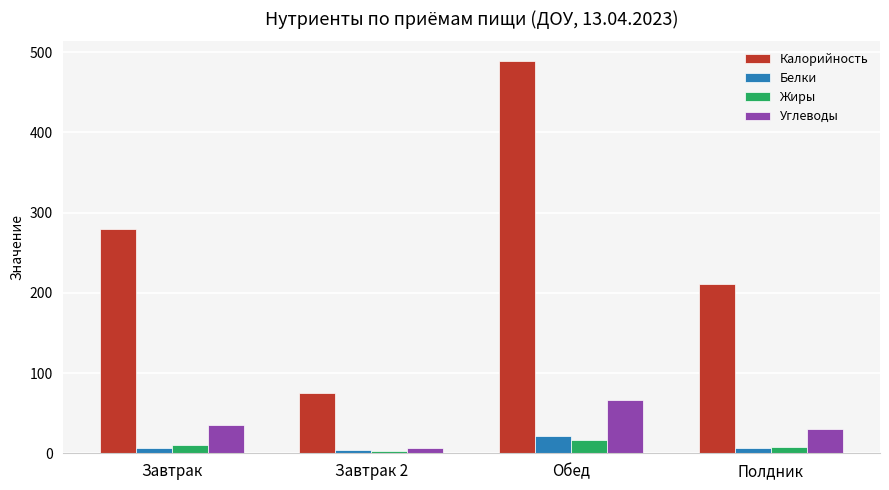

True or false: Углеводы has a value of 7.0 at Завтрак 2.

True